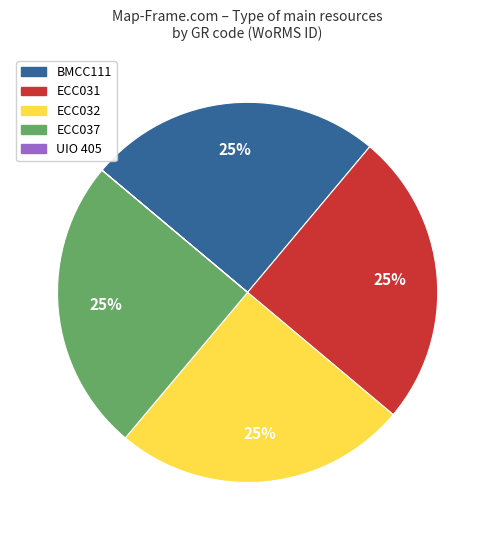

To the nearest percent, what is the difference between the largest and smallest slice percentages?

25%